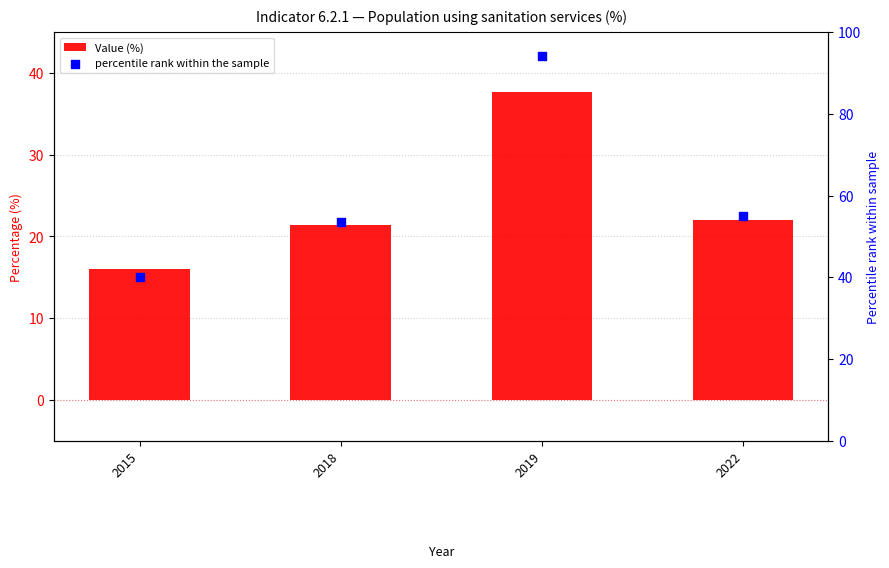

Is the value of Value (%) at 2015 greater than the value of percentile rank within the sample at 2019?

No